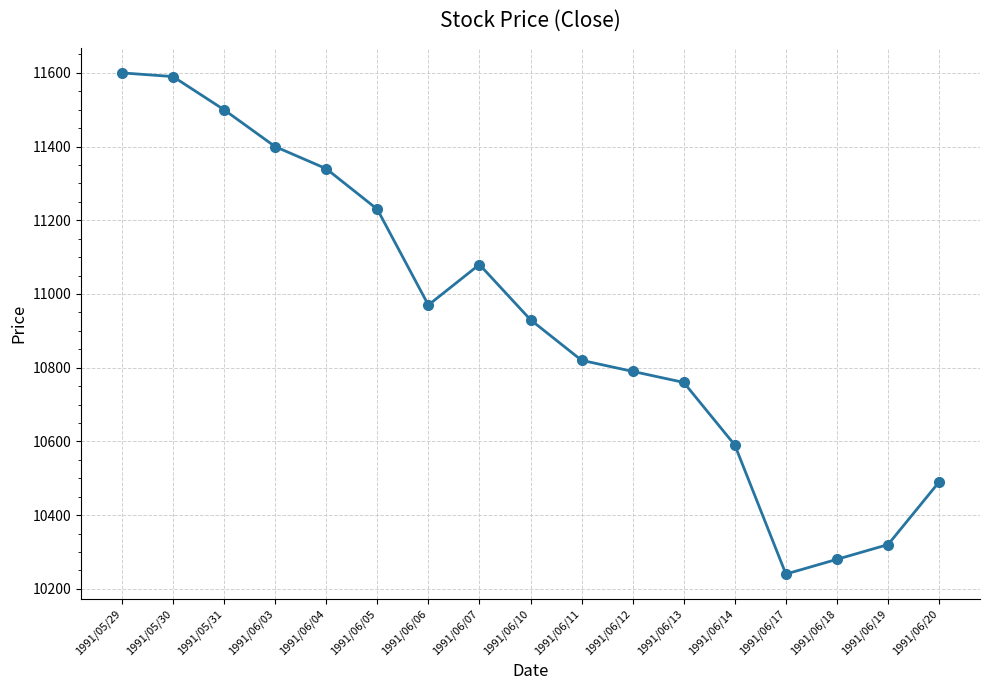

Which label corresponds to the smallest value in the chart?

1991/06/17